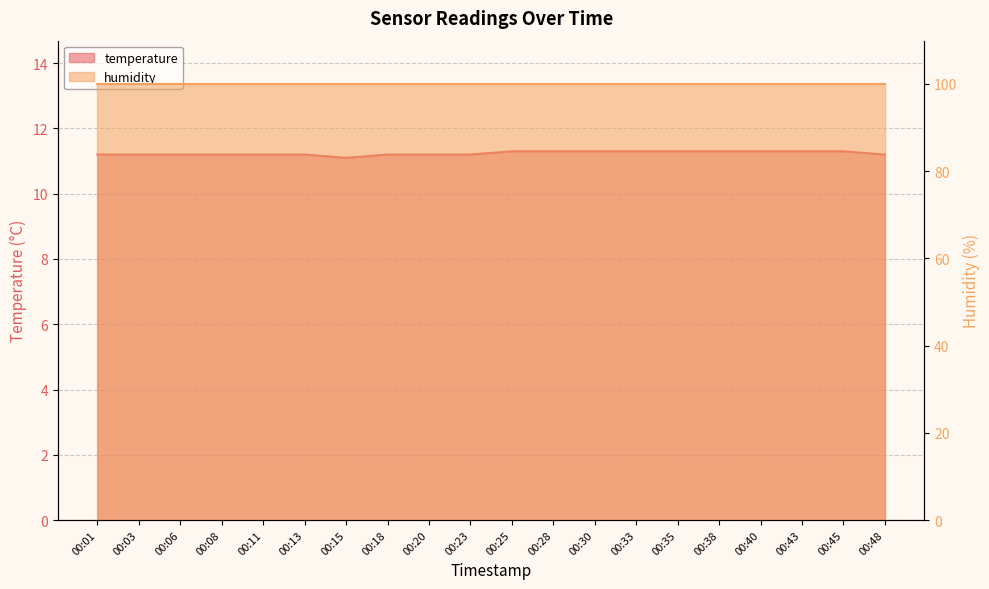

Reading left to right, list all the values displayed in this chart.

11.2	11.2	11.2	11.2	11.2	11.2	11.1	11.2	11.2	11.2	11.3	11.3	11.3	11.3	11.3	11.3	11.3	11.3	11.3	11.2